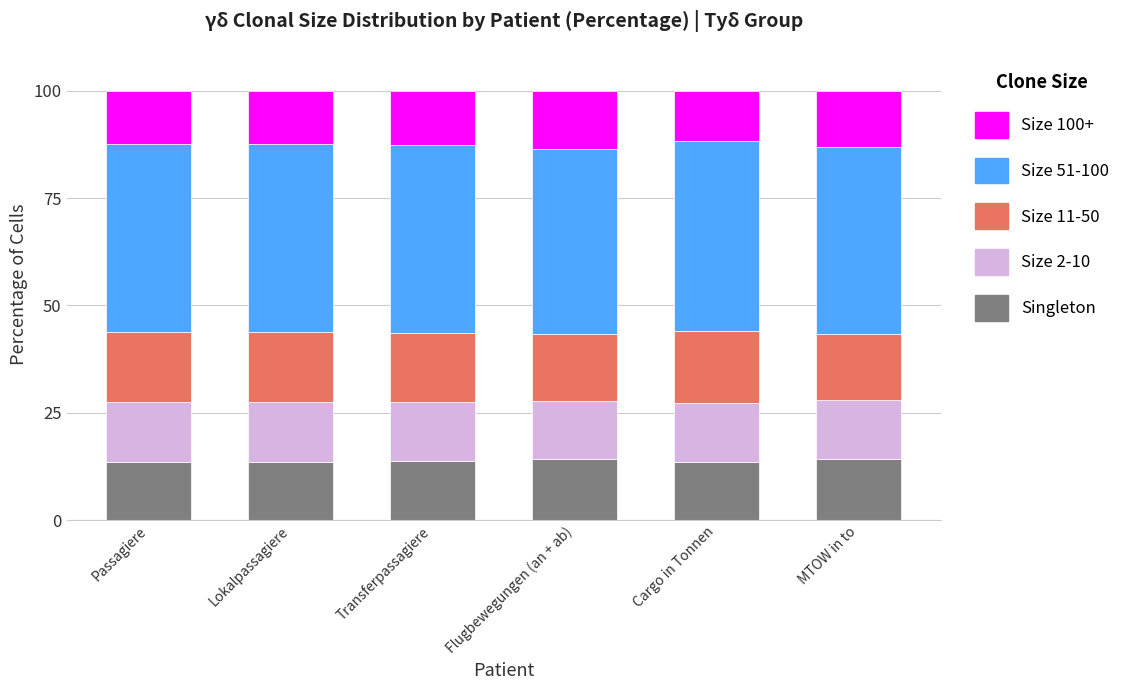

What is the total value across all series at MTOW in to?

100.0